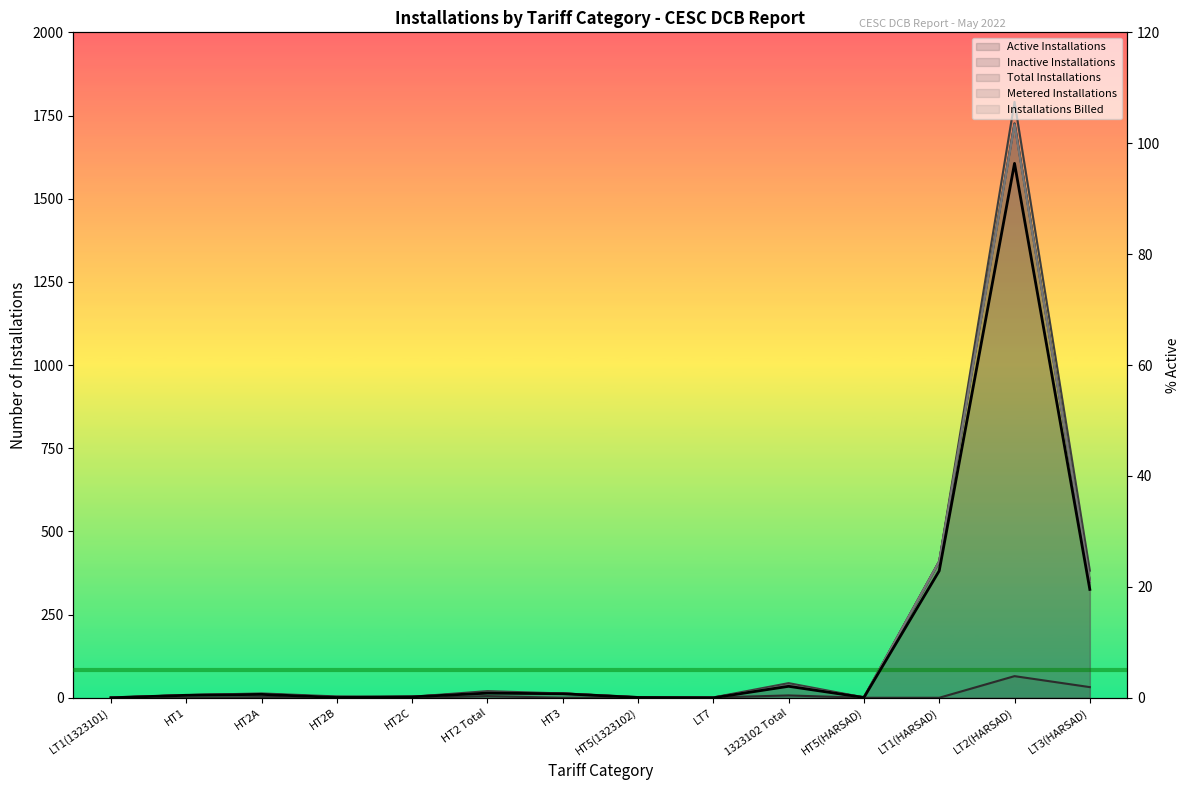

True or false: the data has more than 0 interior local peaks.

True